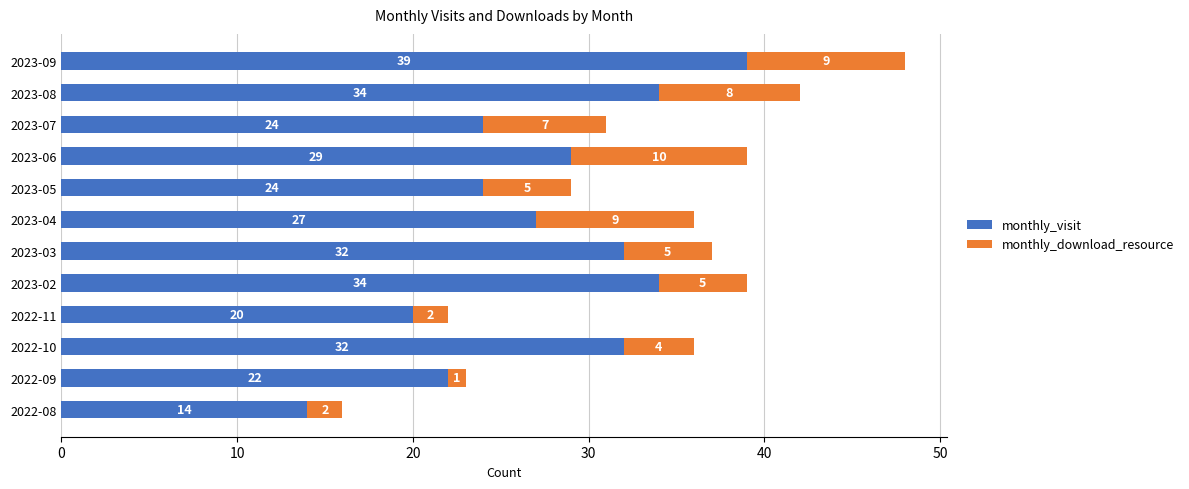

How many values in the monthly_visit series are below 29?

6